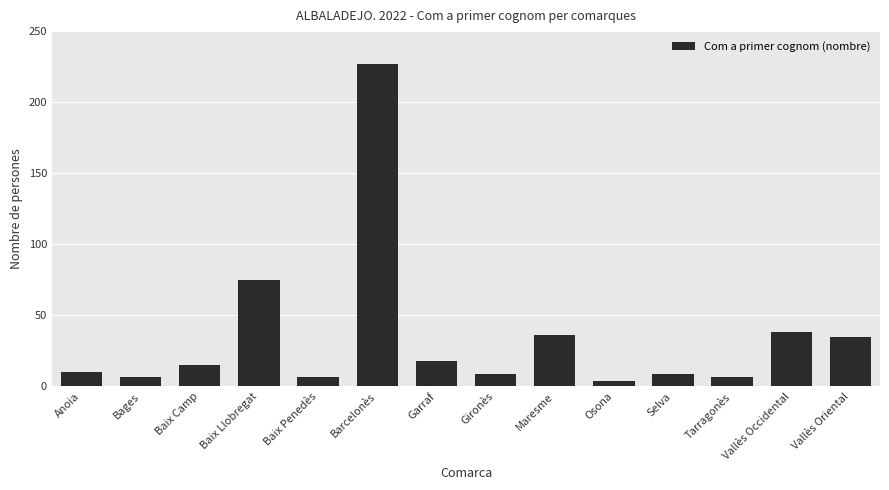

Which category has the highest value across all series?

Barcelonès